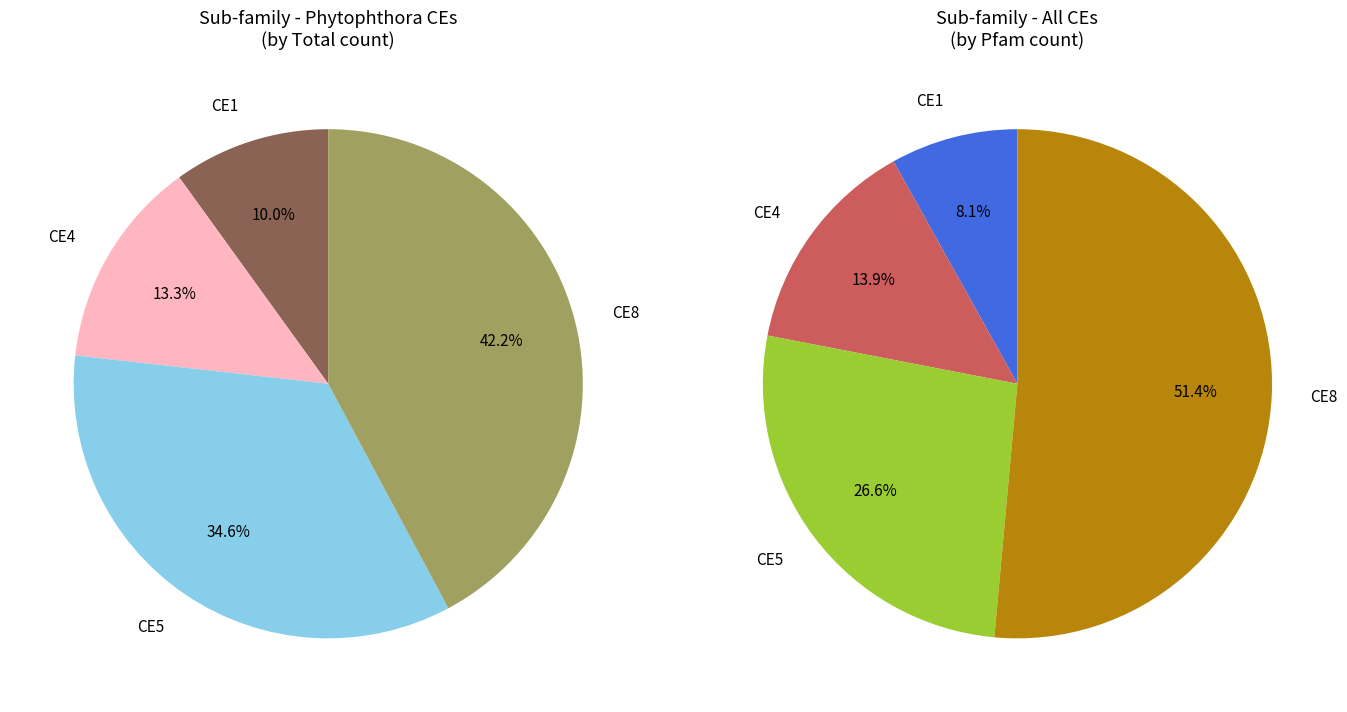

Is it true that CE4 is 20% of the pie?

False